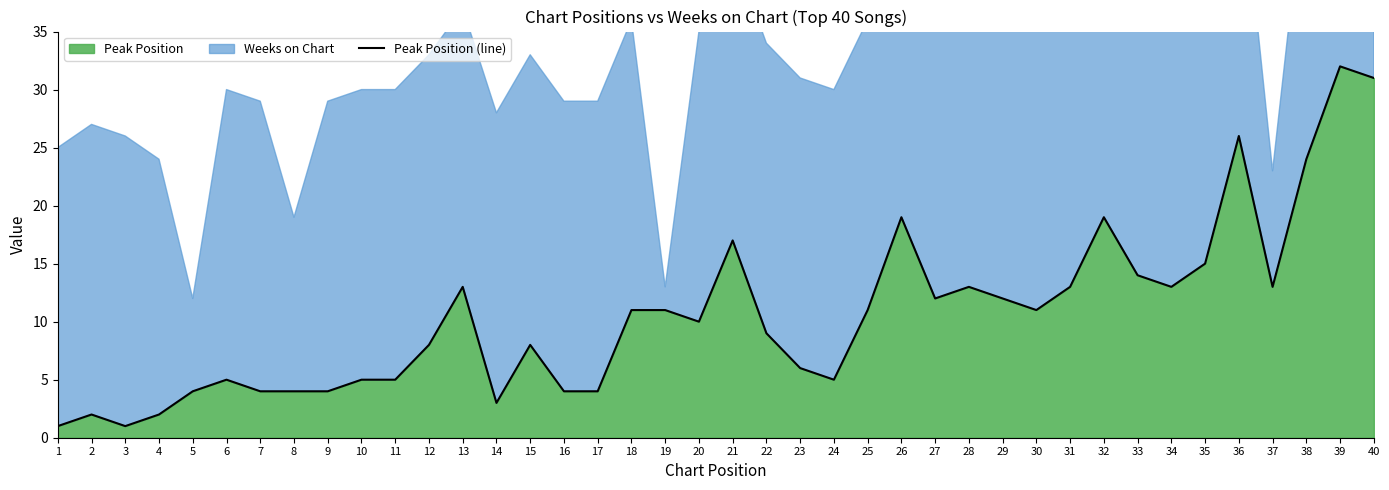

List the labels in order of value, largest first.

39, 40, 36, 38, 26, 32, 21, 35, 33, 13, 28, 31, 34, 37, 27, 29, 18, 19, 25, 30, 20, 22, 12, 15, 23, 6, 10, 11, 24, 5, 7, 8, 9, 16, 17, 14, 2, 4, 1, 3